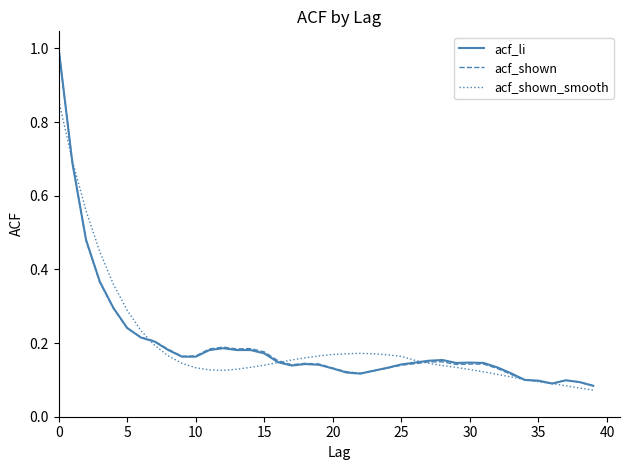

Count the number of categories in the chart.

40